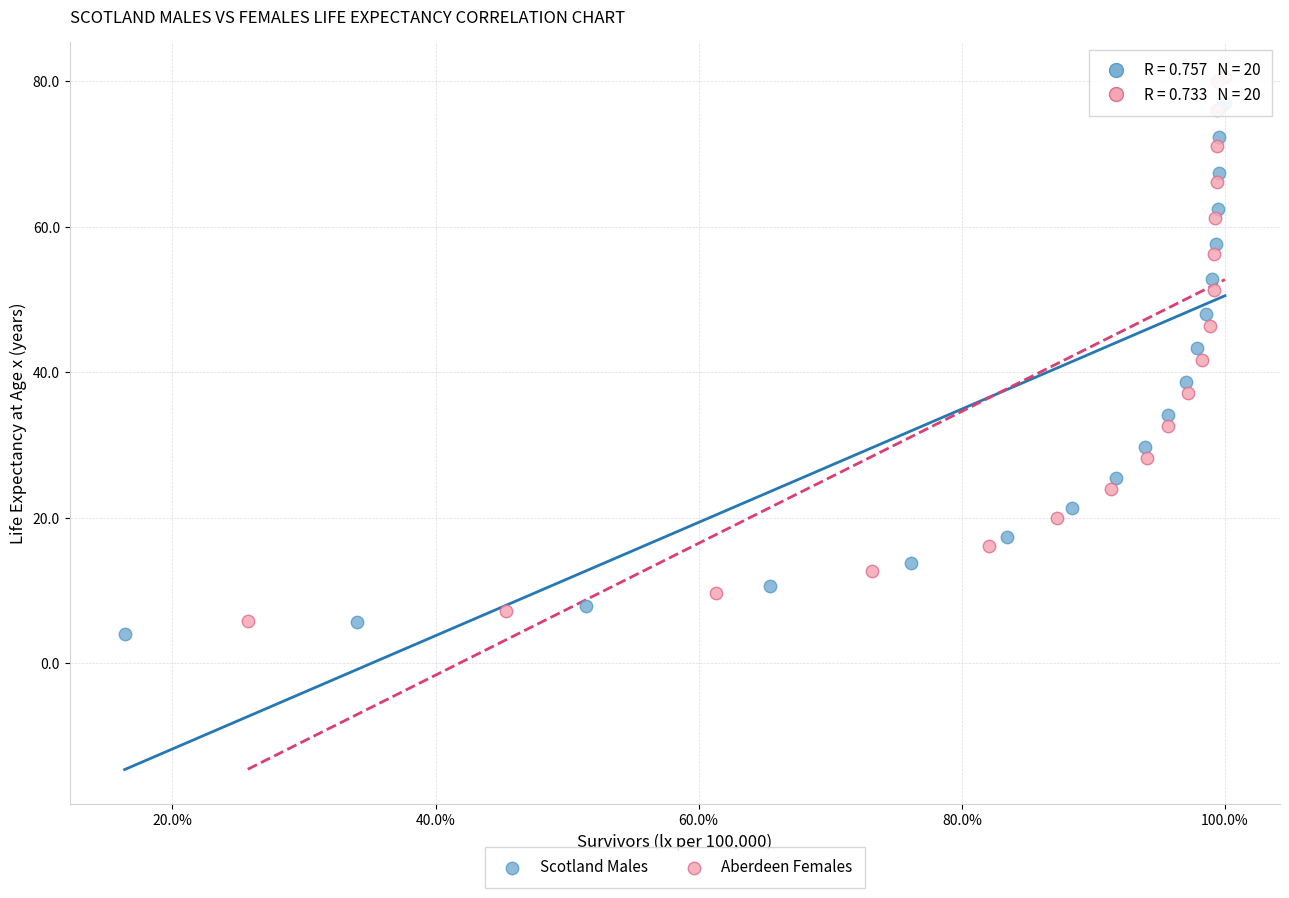

What are all the series names shown in the legend?

Scotland Males, Aberdeen Females